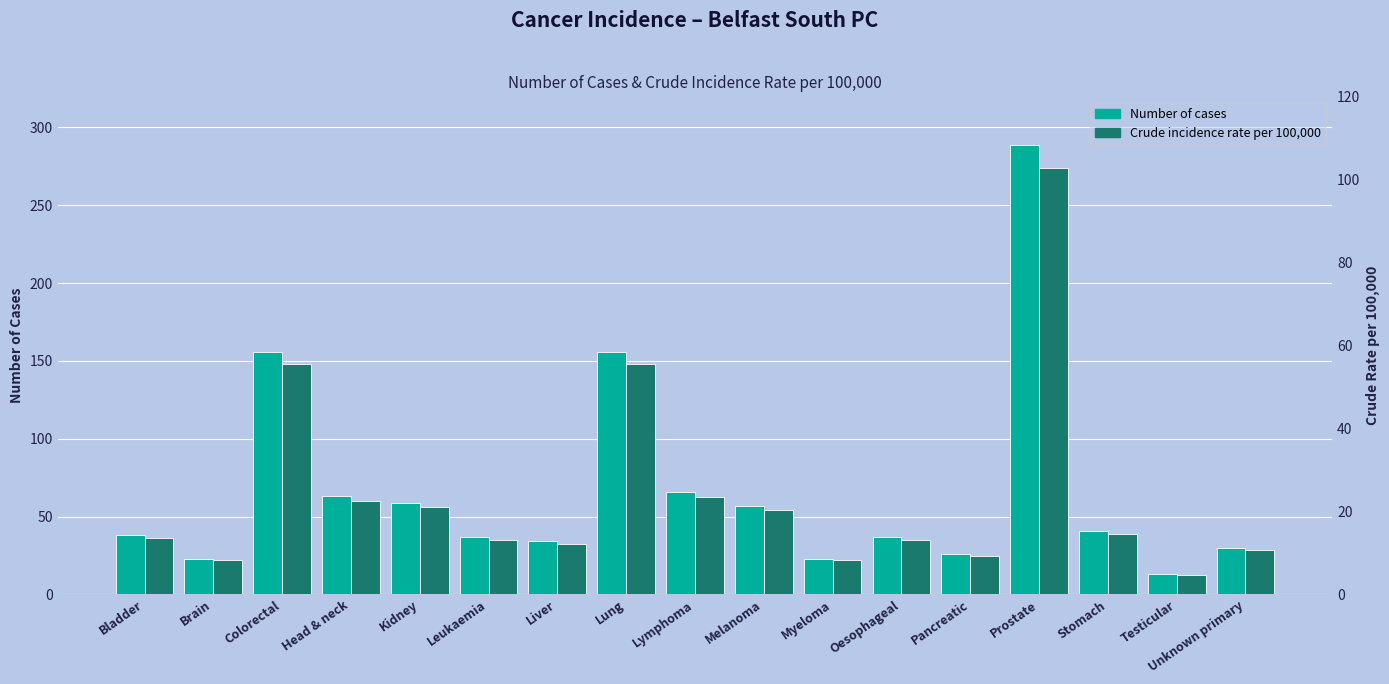

Does the chart contain stacked bars?

No